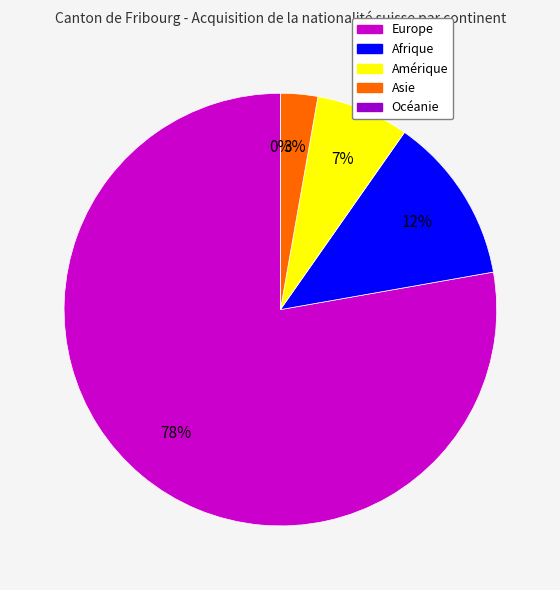

What is the largest slice in the pie chart?

Europe